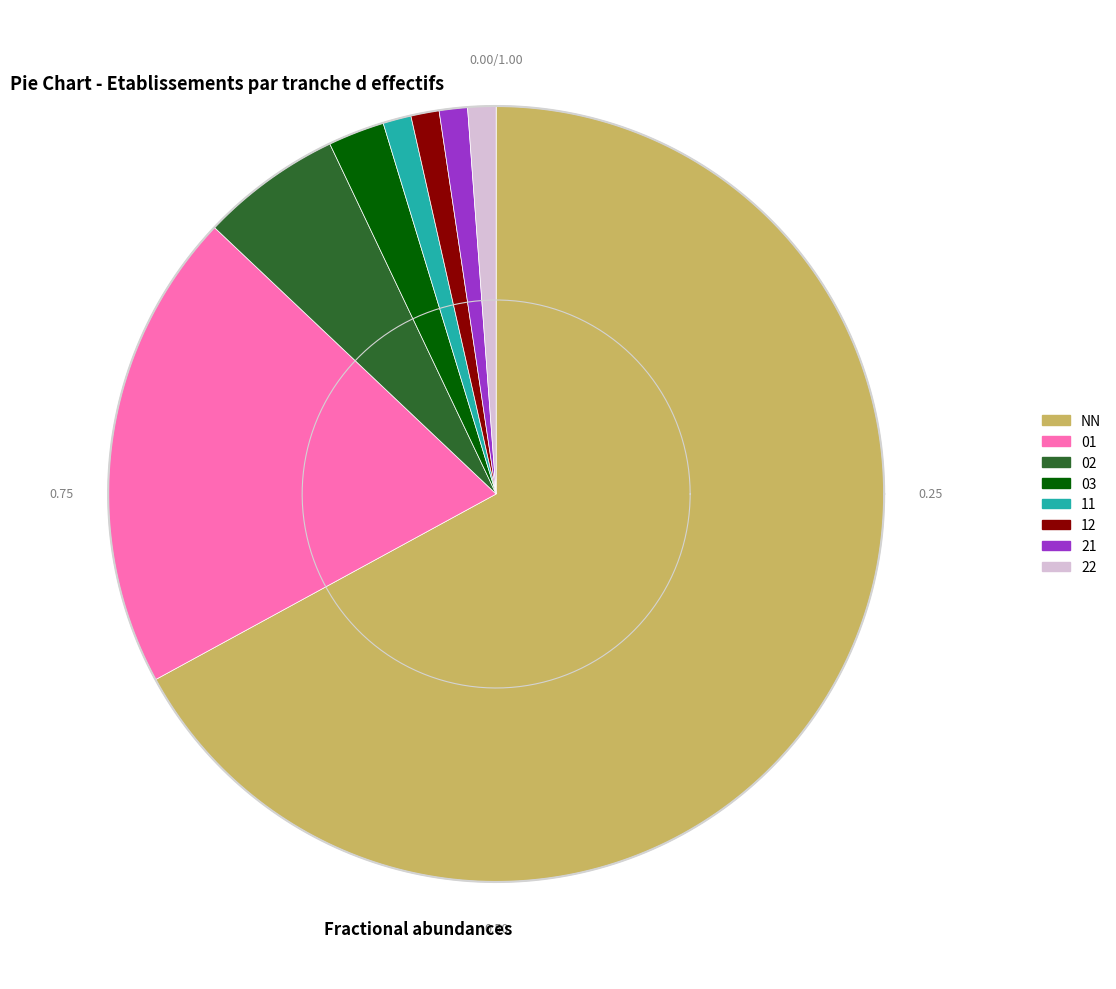

How much of the chart is everything except 12?

98.8%